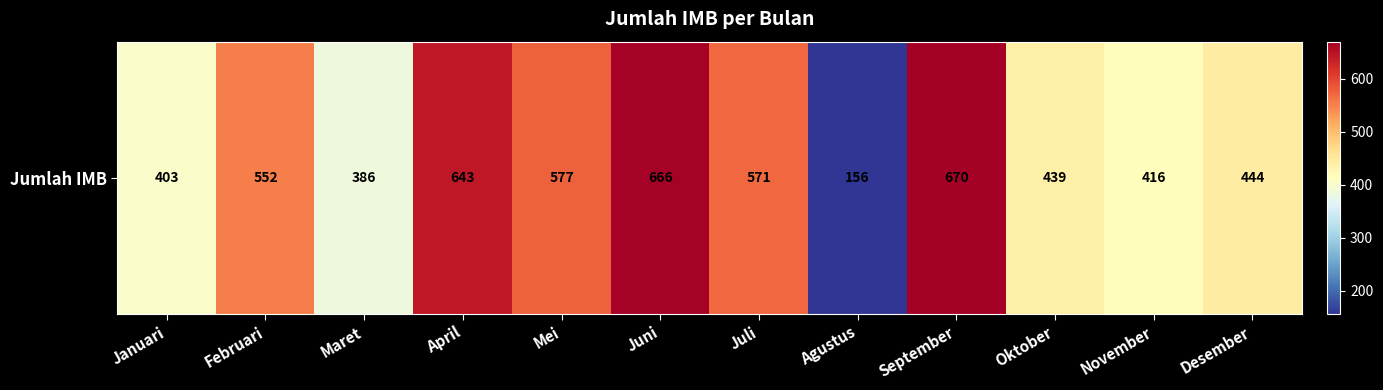

What is the average value?

494